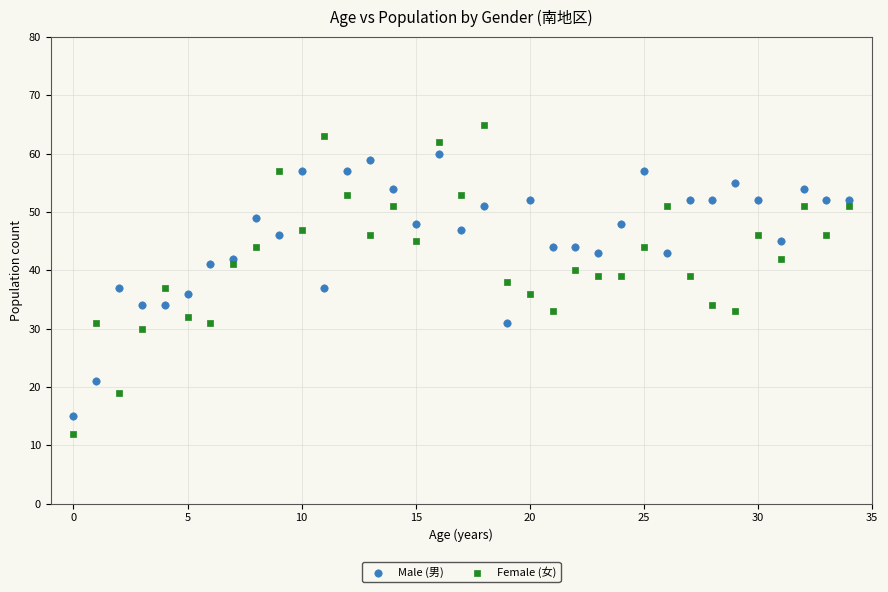

Which series contains the highest Y value?

Female (女)